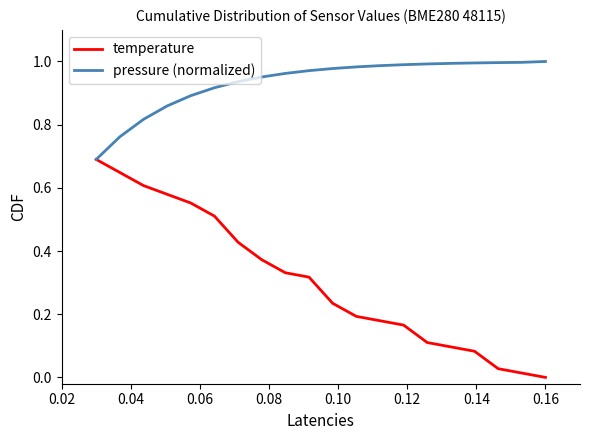

Which series has the widest spread of values?

temperature